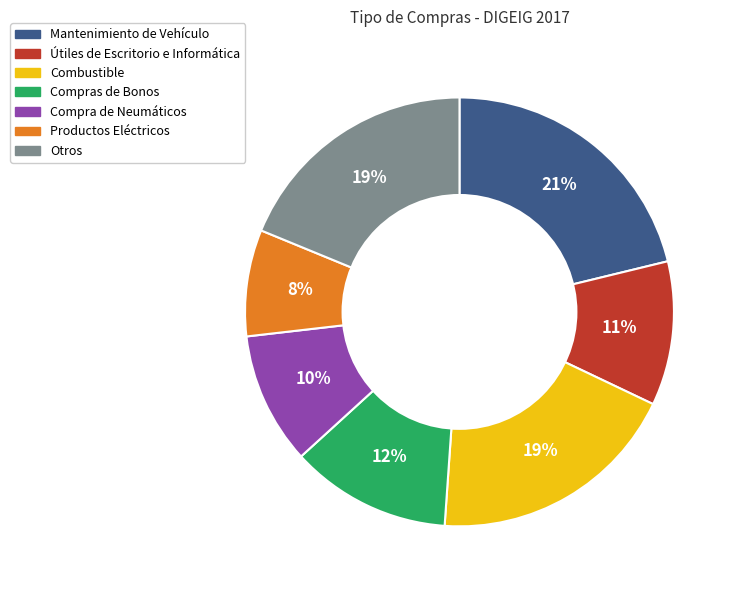

Is Combustible the majority of the pie?

No